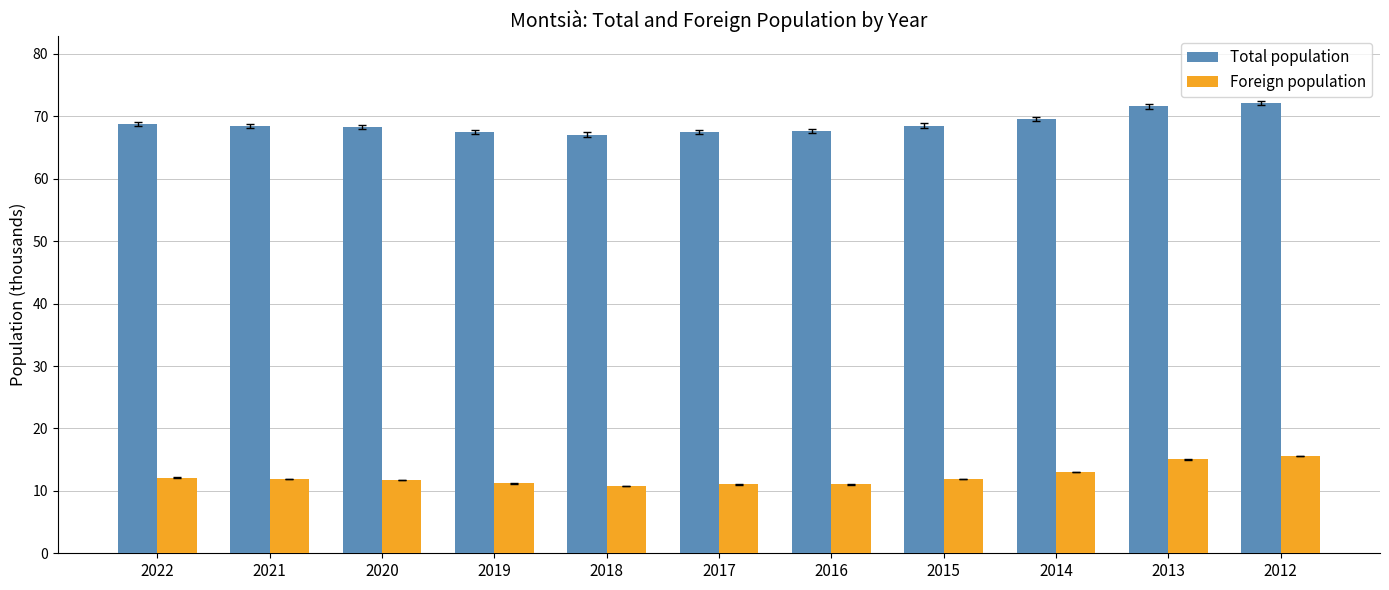

List the series in order of their overall mean, lowest first.

Foreign population, Total population